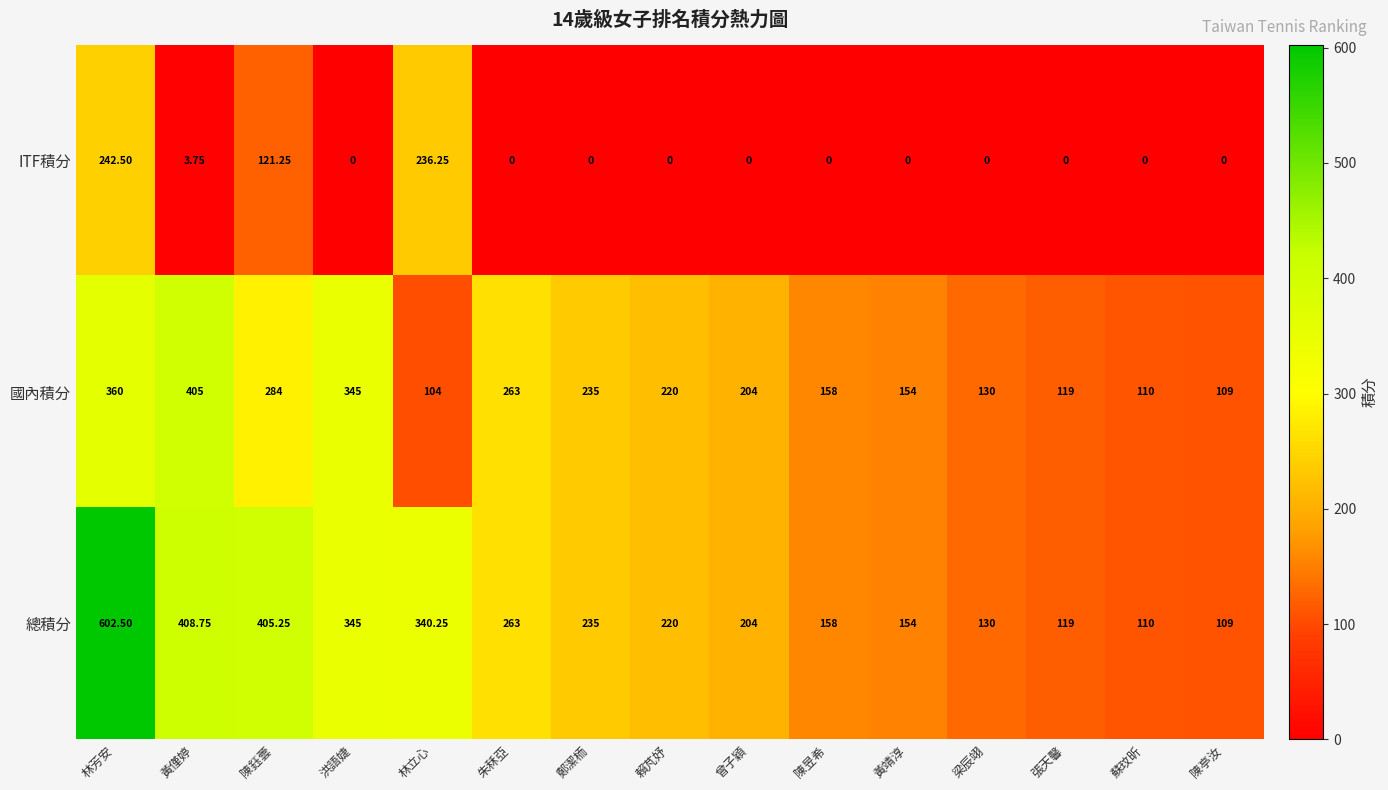

Which series has the widest spread of values?

總積分